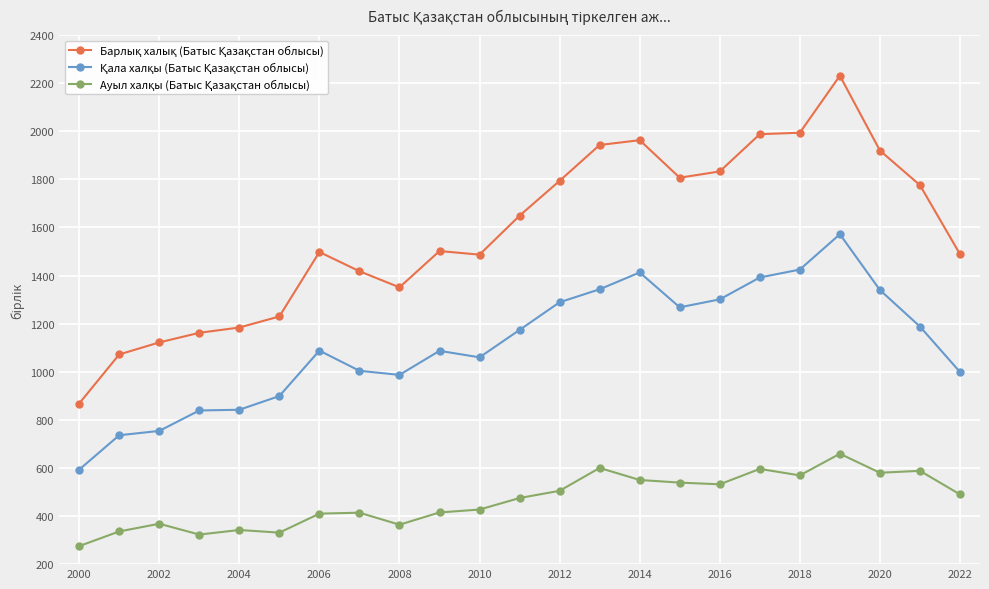

Count the number of categories in the chart.

23